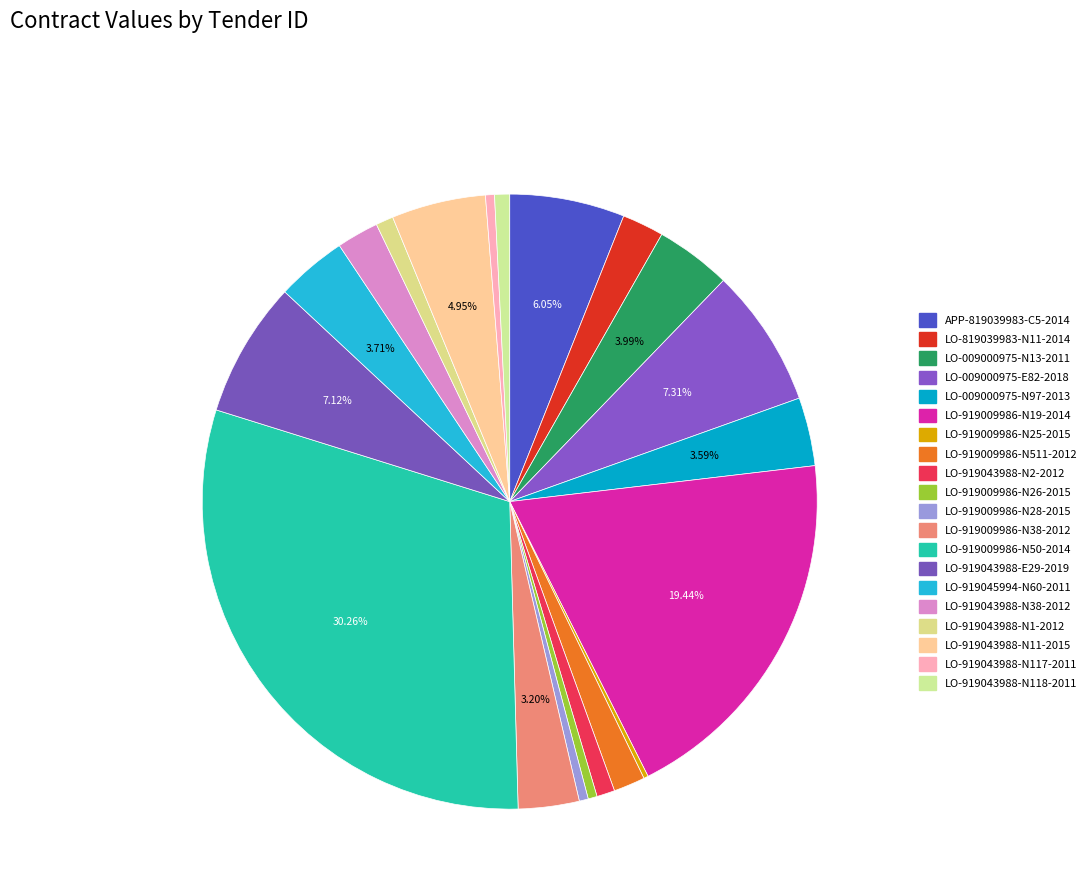

True or false: LO-919009986-N511-2012 accounts for 2% of the total.

True